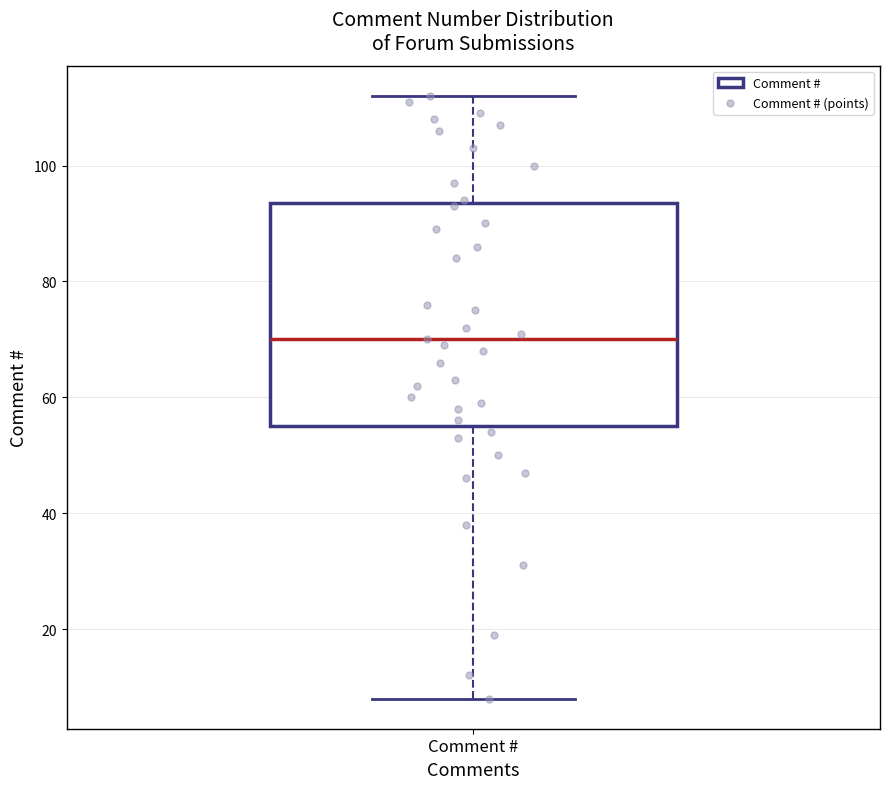

Where does the lower whisker of the box for Comment # end on the y-axis? The values are not printed on the chart, so give them approximately, as read against the axis.

8